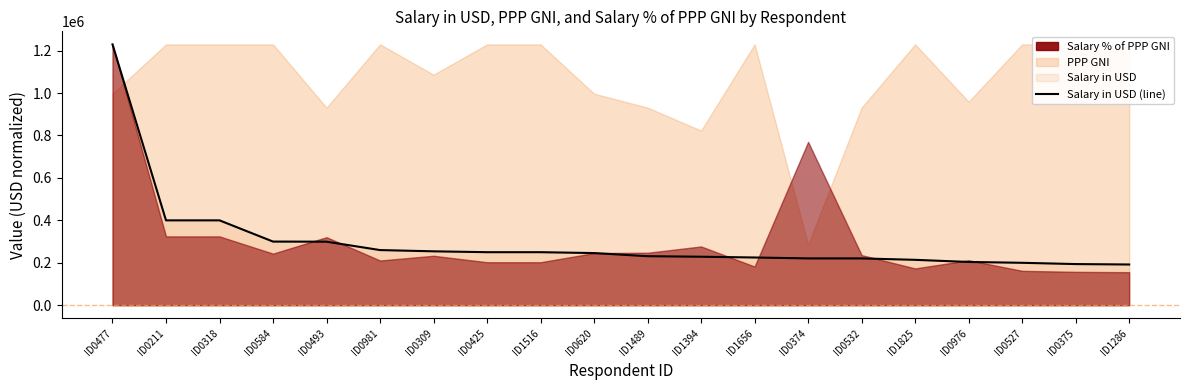

What is the change in value from ID0211 to ID1516?

-150000.0